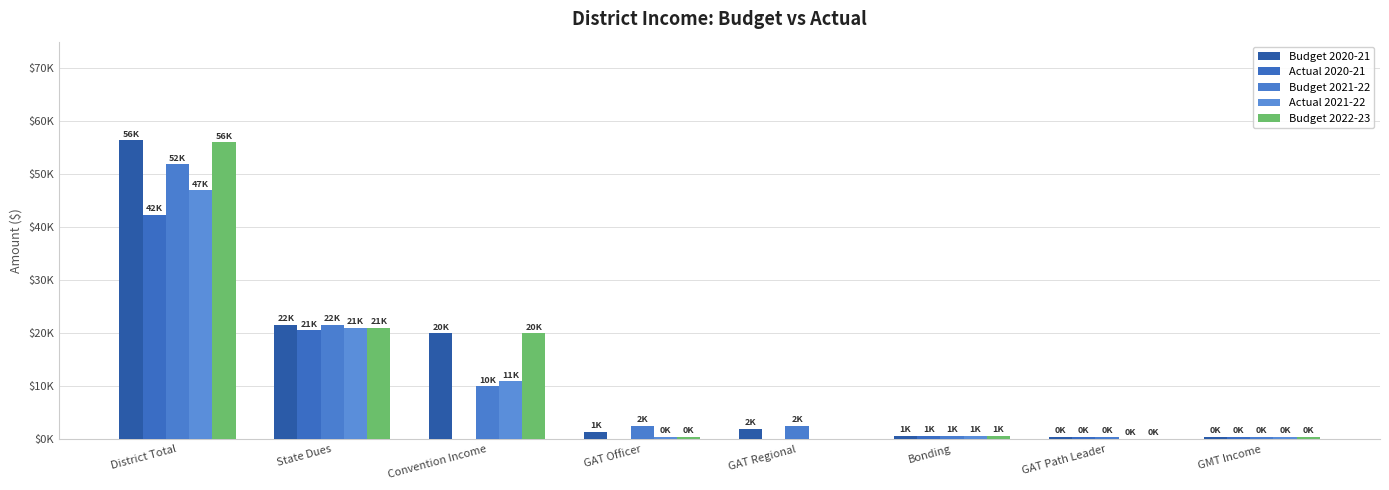

The value of Actual 2021-22 at GMT Income is 500.0. True or false?

True